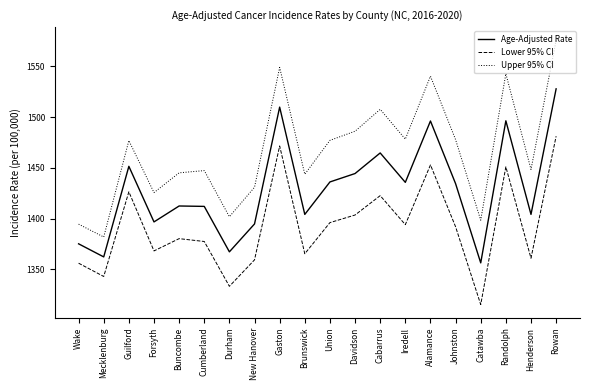

What is the difference between the maximum and minimum values in the Age-Adjusted Rate series?

171.6